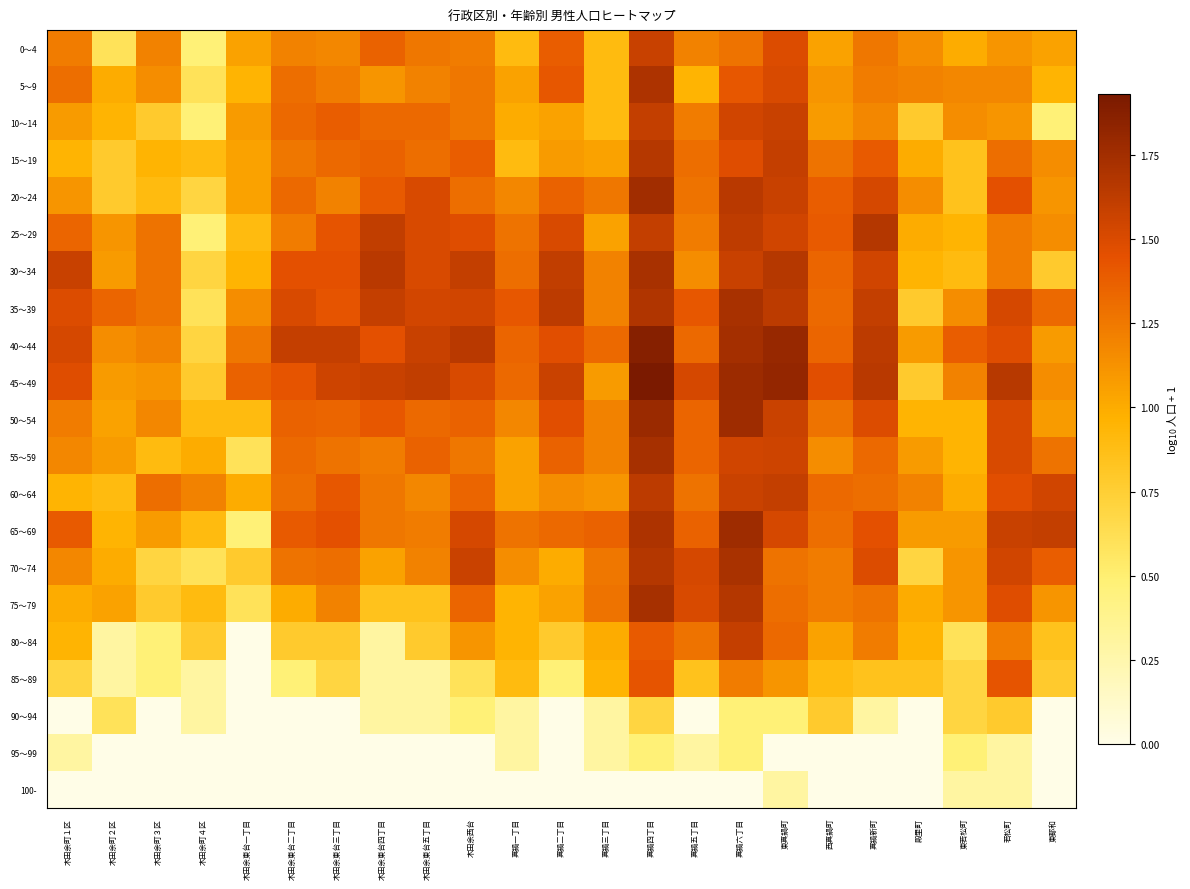

Reading left to right, extract all data points from this chart.

0～4: 木田余町１区=1.2	木田余町２区=0.6	木田余町３区=1.2	木田余町４区=0.5	木田余東台一丁目=1.0	木田余東台二丁目=1.2	木田余東台三丁目=1.2	木田余東台四丁目=1.4	木田余東台五丁目=1.3	木田余西台=1.2	真鍋一丁目=0.9	真鍋二丁目=1.4	真鍋三丁目=0.9	真鍋四丁目=1.6	真鍋五丁目=1.2	真鍋六丁目=1.3	東真鍋町=1.5	西真鍋町=1.0	真鍋新町=1.3	殿里町=1.1	東若松町=1.0	若松町=1.1	東都和=1.0
5～9: 木田余町１区=1.3	木田余町２区=1.0	木田余町３区=1.1	木田余町４区=0.6	木田余東台一丁目=1.0	木田余東台二丁目=1.3	木田余東台三丁目=1.2	木田余東台四丁目=1.1	木田余東台五丁目=1.2	木田余西台=1.3	真鍋一丁目=1.0	真鍋二丁目=1.4	真鍋三丁目=0.9	真鍋四丁目=1.7	真鍋五丁目=1.0	真鍋六丁目=1.4	東真鍋町=1.5	西真鍋町=1.1	真鍋新町=1.2	殿里町=1.2	東若松町=1.2	若松町=1.2	東都和=1.0
10～14: 木田余町１区=1.1	木田余町２区=1.0	木田余町３区=0.8	木田余町４区=0.5	木田余東台一丁目=1.1	木田余東台二丁目=1.3	木田余東台三丁目=1.4	木田余東台四丁目=1.3	木田余東台五丁目=1.3	木田余西台=1.3	真鍋一丁目=1.0	真鍋二丁目=1.0	真鍋三丁目=0.9	真鍋四丁目=1.6	真鍋五丁目=1.2	真鍋六丁目=1.5	東真鍋町=1.6	西真鍋町=1.1	真鍋新町=1.2	殿里町=0.8	東若松町=1.1	若松町=1.1	東都和=0.5
15～19: 木田余町１区=1.0	木田余町２区=0.8	木田余町３区=1.0	木田余町４区=0.9	木田余東台一丁目=1.0	木田余東台二丁目=1.3	木田余東台三丁目=1.3	木田余東台四丁目=1.4	木田余東台五丁目=1.3	木田余西台=1.4	真鍋一丁目=0.9	真鍋二丁目=1.1	真鍋三丁目=1.0	真鍋四丁目=1.7	真鍋五丁目=1.3	真鍋六丁目=1.5	東真鍋町=1.6	西真鍋町=1.3	真鍋新町=1.4	殿里町=1.0	東若松町=0.8	若松町=1.3	東都和=1.1
20～24: 木田余町１区=1.1	木田余町２区=0.8	木田余町３区=0.9	木田余町４区=0.7	木田余東台一丁目=1.0	木田余東台二丁目=1.3	木田余東台三丁目=1.2	木田余東台四丁目=1.4	木田余東台五丁目=1.5	木田余西台=1.3	真鍋一丁目=1.2	真鍋二丁目=1.4	真鍋三丁目=1.3	真鍋四丁目=1.8	真鍋五丁目=1.3	真鍋六丁目=1.6	東真鍋町=1.6	西真鍋町=1.4	真鍋新町=1.5	殿里町=1.1	東若松町=0.8	若松町=1.4	東都和=1.1
25～29: 木田余町１区=1.3	木田余町２区=1.1	木田余町３区=1.3	木田余町４区=0.5	木田余東台一丁目=0.9	木田余東台二丁目=1.2	木田余東台三丁目=1.4	木田余東台四丁目=1.6	木田余東台五丁目=1.5	木田余西台=1.5	真鍋一丁目=1.3	真鍋二丁目=1.5	真鍋三丁目=1.0	真鍋四丁目=1.6	真鍋五丁目=1.2	真鍋六丁目=1.6	東真鍋町=1.5	西真鍋町=1.4	真鍋新町=1.7	殿里町=1.0	東若松町=1.0	若松町=1.2	東都和=1.1
30～34: 木田余町１区=1.6	木田余町２区=1.1	木田余町３区=1.3	木田余町４区=0.7	木田余東台一丁目=1.0	木田余東台二丁目=1.4	木田余東台三丁目=1.4	木田余東台四丁目=1.6	木田余東台五丁目=1.5	木田余西台=1.6	真鍋一丁目=1.3	真鍋二丁目=1.6	真鍋三丁目=1.2	真鍋四丁目=1.7	真鍋五丁目=1.1	真鍋六丁目=1.6	東真鍋町=1.7	西真鍋町=1.3	真鍋新町=1.5	殿里町=1.0	東若松町=0.9	若松町=1.2	東都和=0.8
35～39: 木田余町１区=1.5	木田余町２区=1.3	木田余町３区=1.3	木田余町４区=0.6	木田余東台一丁目=1.1	木田余東台二丁目=1.5	木田余東台三丁目=1.4	木田余東台四丁目=1.6	木田余東台五丁目=1.5	木田余西台=1.5	真鍋一丁目=1.4	真鍋二丁目=1.6	真鍋三丁目=1.2	真鍋四丁目=1.7	真鍋五丁目=1.4	真鍋六丁目=1.7	東真鍋町=1.6	西真鍋町=1.3	真鍋新町=1.6	殿里町=0.8	東若松町=1.1	若松町=1.5	東都和=1.3
40～44: 木田余町１区=1.5	木田余町２区=1.1	木田余町３区=1.2	木田余町４区=0.7	木田余東台一丁目=1.3	木田余東台二丁目=1.6	木田余東台三丁目=1.6	木田余東台四丁目=1.4	木田余東台五丁目=1.6	木田余西台=1.6	真鍋一丁目=1.3	真鍋二丁目=1.5	真鍋三丁目=1.3	真鍋四丁目=1.9	真鍋五丁目=1.3	真鍋六丁目=1.7	東真鍋町=1.8	西真鍋町=1.3	真鍋新町=1.6	殿里町=1.1	東若松町=1.4	若松町=1.5	東都和=1.1
45～49: 木田余町１区=1.5	木田余町２区=1.1	木田余町３区=1.1	木田余町４区=0.8	木田余東台一丁目=1.4	木田余東台二丁目=1.4	木田余東台三丁目=1.6	木田余東台四丁目=1.6	木田余東台五丁目=1.6	木田余西台=1.5	真鍋一丁目=1.3	真鍋二丁目=1.6	真鍋三丁目=1.1	真鍋四丁目=1.9	真鍋五丁目=1.5	真鍋六丁目=1.8	東真鍋町=1.8	西真鍋町=1.5	真鍋新町=1.6	殿里町=0.8	東若松町=1.2	若松町=1.7	東都和=1.1
50～54: 木田余町１区=1.2	木田余町２区=1.0	木田余町３区=1.2	木田余町４区=0.9	木田余東台一丁目=0.9	木田余東台二丁目=1.4	木田余東台三丁目=1.3	木田余東台四丁目=1.4	木田余東台五丁目=1.3	木田余西台=1.4	真鍋一丁目=1.2	真鍋二丁目=1.5	真鍋三丁目=1.2	真鍋四丁目=1.8	真鍋五丁目=1.3	真鍋六丁目=1.8	東真鍋町=1.6	西真鍋町=1.3	真鍋新町=1.5	殿里町=1.0	東若松町=1.0	若松町=1.5	東都和=1.1
55～59: 木田余町１区=1.2	木田余町２区=1.1	木田余町３区=0.9	木田余町４区=1.0	木田余東台一丁目=0.6	木田余東台二丁目=1.3	木田余東台三丁目=1.3	木田余東台四丁目=1.2	木田余東台五丁目=1.4	木田余西台=1.3	真鍋一丁目=1.0	真鍋二丁目=1.4	真鍋三丁目=1.2	真鍋四丁目=1.7	真鍋五丁目=1.3	真鍋六丁目=1.5	東真鍋町=1.6	西真鍋町=1.1	真鍋新町=1.3	殿里町=1.1	東若松町=1.0	若松町=1.5	東都和=1.3
60～64: 木田余町１区=1.0	木田余町２区=0.9	木田余町３区=1.3	木田余町４区=1.2	木田余東台一丁目=1.0	木田余東台二丁目=1.3	木田余東台三丁目=1.4	木田余東台四丁目=1.3	木田余東台五丁目=1.2	木田余西台=1.3	真鍋一丁目=1.0	真鍋二丁目=1.1	真鍋三丁目=1.1	真鍋四丁目=1.6	真鍋五丁目=1.3	真鍋六丁目=1.6	東真鍋町=1.6	西真鍋町=1.3	真鍋新町=1.3	殿里町=1.2	東若松町=1.0	若松町=1.5	東都和=1.5
65～69: 木田余町１区=1.4	木田余町２区=1.0	木田余町３区=1.1	木田余町４区=0.9	木田余東台一丁目=0.5	木田余東台二丁目=1.4	木田余東台三丁目=1.4	木田余東台四丁目=1.3	木田余東台五丁目=1.2	木田余西台=1.5	真鍋一丁目=1.3	真鍋二丁目=1.3	真鍋三丁目=1.4	真鍋四丁目=1.7	真鍋五丁目=1.4	真鍋六丁目=1.8	東真鍋町=1.5	西真鍋町=1.3	真鍋新町=1.4	殿里町=1.1	東若松町=1.1	若松町=1.6	東都和=1.6
70～74: 木田余町１区=1.2	木田余町２区=1.0	木田余町３区=0.7	木田余町４区=0.6	木田余東台一丁目=0.8	木田余東台二丁目=1.3	木田余東台三丁目=1.3	木田余東台四丁目=1.0	木田余東台五丁目=1.2	木田余西台=1.6	真鍋一丁目=1.1	真鍋二丁目=1.0	真鍋三丁目=1.3	真鍋四丁目=1.7	真鍋五丁目=1.5	真鍋六丁目=1.7	東真鍋町=1.3	西真鍋町=1.2	真鍋新町=1.5	殿里町=0.7	東若松町=1.1	若松町=1.5	東都和=1.4
75～79: 木田余町１区=1.0	木田余町２区=1.0	木田余町３区=0.8	木田余町４区=0.9	木田余東台一丁目=0.6	木田余東台二丁目=1.0	木田余東台三丁目=1.2	木田余東台四丁目=0.8	木田余東台五丁目=0.8	木田余西台=1.3	真鍋一丁目=1.0	真鍋二丁目=1.0	真鍋三丁目=1.3	真鍋四丁目=1.7	真鍋五丁目=1.5	真鍋六丁目=1.7	東真鍋町=1.3	西真鍋町=1.2	真鍋新町=1.3	殿里町=1.0	東若松町=1.1	若松町=1.5	東都和=1.1
80～84: 木田余町１区=1.0	木田余町２区=0.3	木田余町３区=0.5	木田余町４区=0.8	木田余東台一丁目=0.0	木田余東台二丁目=0.8	木田余東台三丁目=0.8	木田余東台四丁目=0.3	木田余東台五丁目=0.8	木田余西台=1.1	真鍋一丁目=1.0	真鍋二丁目=0.8	真鍋三丁目=1.0	真鍋四丁目=1.4	真鍋五丁目=1.3	真鍋六丁目=1.6	東真鍋町=1.3	西真鍋町=1.0	真鍋新町=1.2	殿里町=1.0	東若松町=0.6	若松町=1.2	東都和=0.8
85～89: 木田余町１区=0.7	木田余町２区=0.3	木田余町３区=0.5	木田余町４区=0.3	木田余東台一丁目=0.0	木田余東台二丁目=0.5	木田余東台三丁目=0.7	木田余東台四丁目=0.3	木田余東台五丁目=0.3	木田余西台=0.6	真鍋一丁目=0.9	真鍋二丁目=0.5	真鍋三丁目=1.0	真鍋四丁目=1.4	真鍋五丁目=0.8	真鍋六丁目=1.2	東真鍋町=1.1	西真鍋町=0.9	真鍋新町=0.8	殿里町=0.8	東若松町=0.7	若松町=1.4	東都和=0.8
90～94: 木田余町１区=0.0	木田余町２区=0.6	木田余町３区=0.0	木田余町４区=0.3	木田余東台一丁目=0.0	木田余東台二丁目=0.0	木田余東台三丁目=0.0	木田余東台四丁目=0.3	木田余東台五丁目=0.3	木田余西台=0.5	真鍋一丁目=0.3	真鍋二丁目=0.0	真鍋三丁目=0.3	真鍋四丁目=0.7	真鍋五丁目=0.0	真鍋六丁目=0.5	東真鍋町=0.5	西真鍋町=0.8	真鍋新町=0.3	殿里町=0.0	東若松町=0.7	若松町=0.8	東都和=0.0
95～99: 木田余町１区=0.3	木田余町２区=0.0	木田余町３区=0.0	木田余町４区=0.0	木田余東台一丁目=0.0	木田余東台二丁目=0.0	木田余東台三丁目=0.0	木田余東台四丁目=0.0	木田余東台五丁目=0.0	木田余西台=0.0	真鍋一丁目=0.3	真鍋二丁目=0.0	真鍋三丁目=0.3	真鍋四丁目=0.5	真鍋五丁目=0.3	真鍋六丁目=0.5	東真鍋町=0.0	西真鍋町=0.0	真鍋新町=0.0	殿里町=0.0	東若松町=0.5	若松町=0.3	東都和=0.0
100-: 木田余町１区=0.0	木田余町２区=0.0	木田余町３区=0.0	木田余町４区=0.0	木田余東台一丁目=0.0	木田余東台二丁目=0.0	木田余東台三丁目=0.0	木田余東台四丁目=0.0	木田余東台五丁目=0.0	木田余西台=0.0	真鍋一丁目=0.0	真鍋二丁目=0.0	真鍋三丁目=0.0	真鍋四丁目=0.0	真鍋五丁目=0.0	真鍋六丁目=0.0	東真鍋町=0.3	西真鍋町=0.0	真鍋新町=0.0	殿里町=0.0	東若松町=0.3	若松町=0.3	東都和=0.0